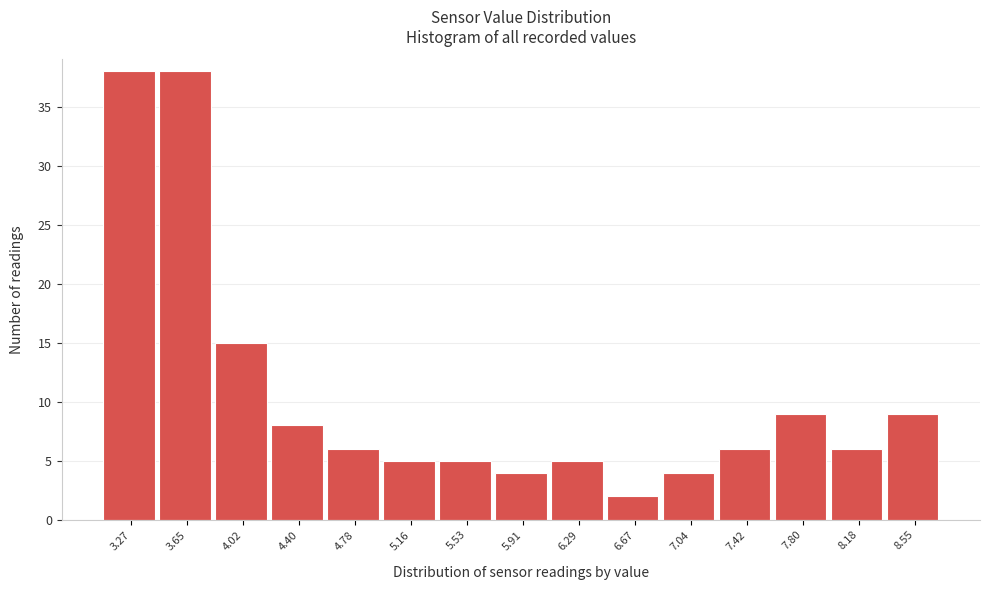

Reading left to right, what are all the values shown in this chart?

38	38	15	8	6	5	5	4	5	2	4	6	9	6	9